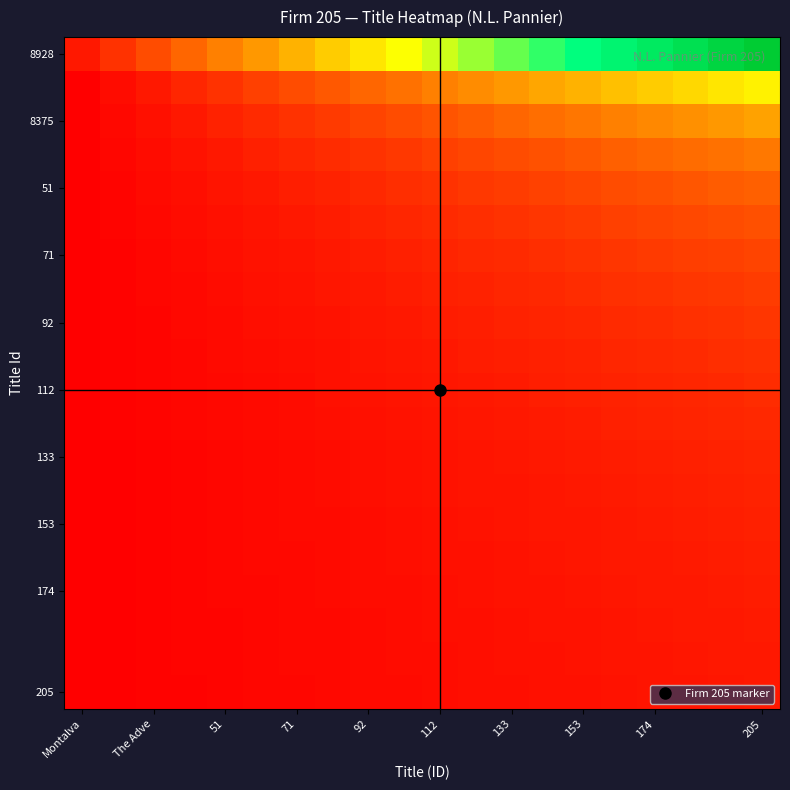

What is the greatest value displayed?

20.0